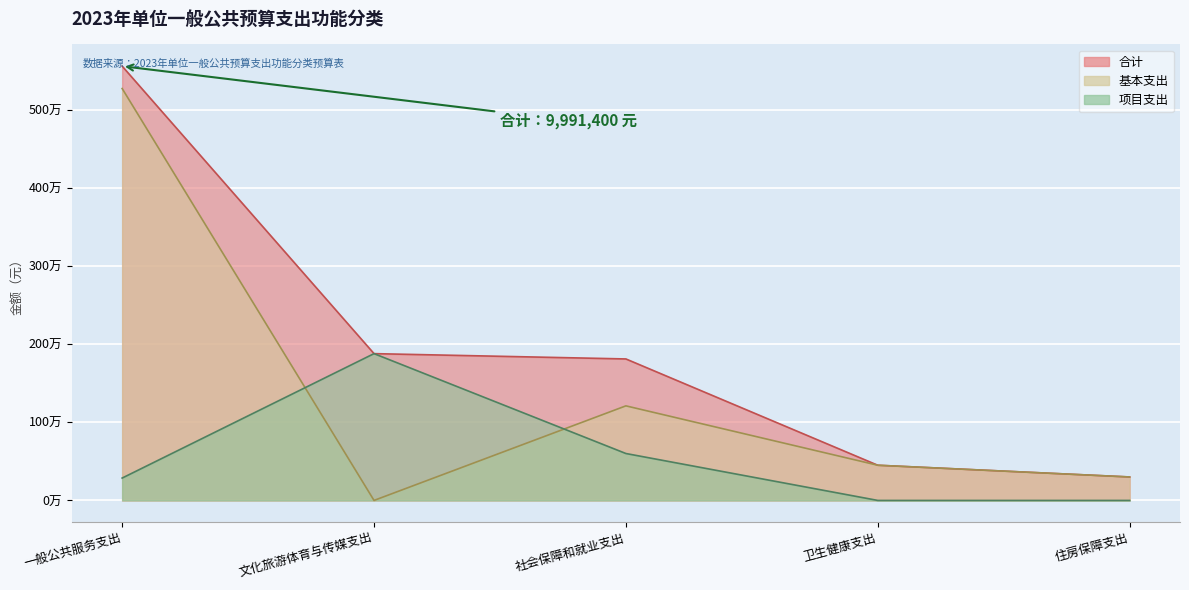

How many interior local peaks does the 项目支出 series have?

1